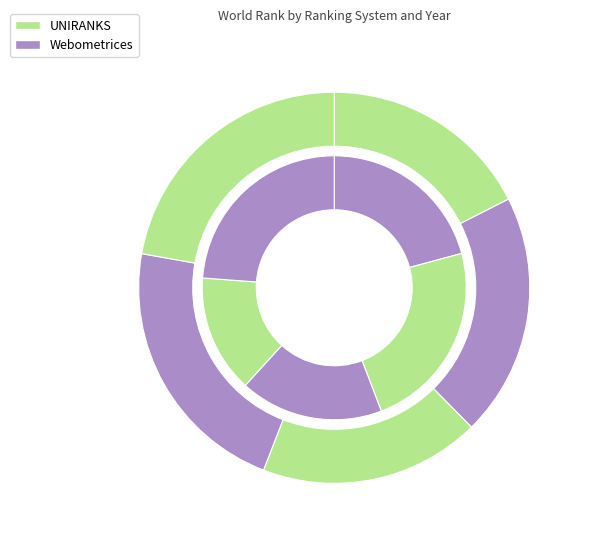

To the nearest percent, what is the difference between the 2022 and 2020 slice percentages?

2%